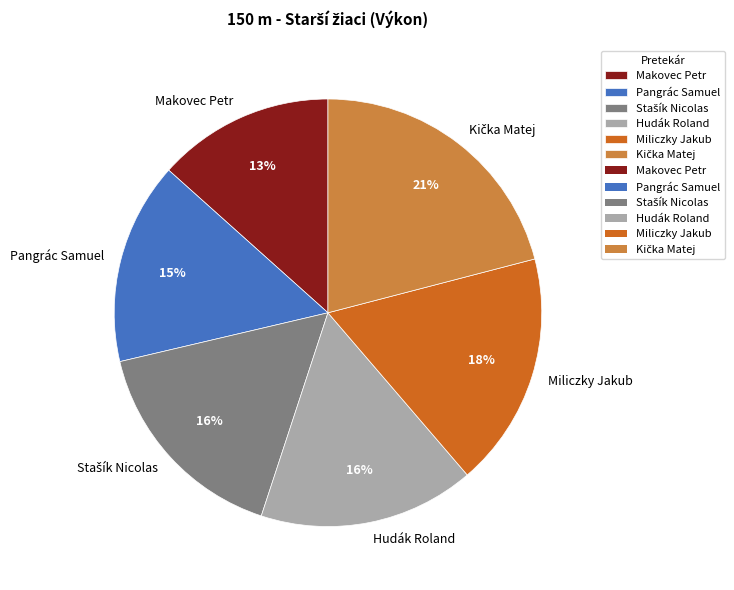

Is it true that Makovec Petr is 1% of the pie?

False